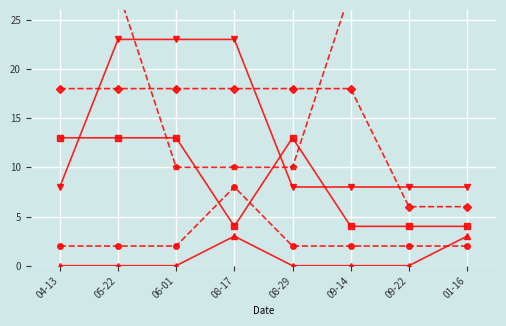

What position from the right is 05-22?

7